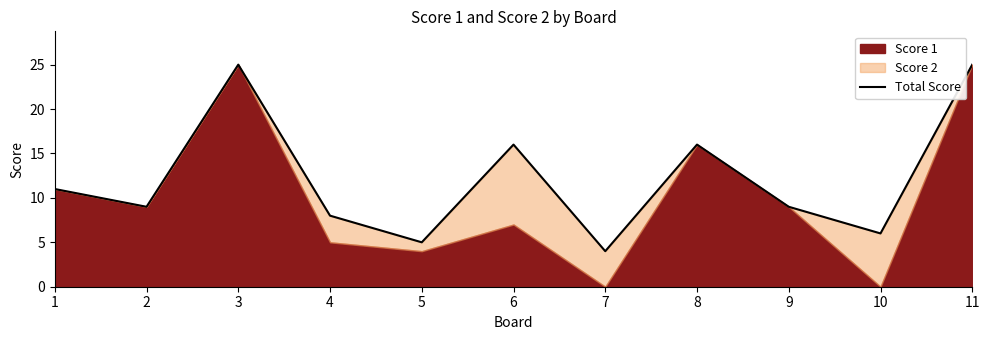

What is the minimum value shown in the chart?

4